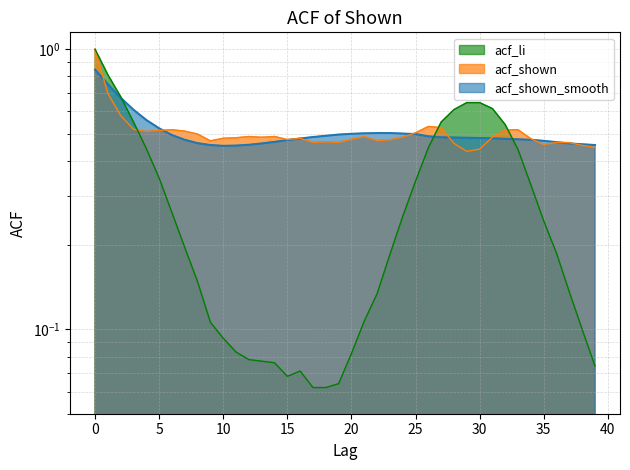

What are all the series names shown in the legend?

acf_shown, acf_shown_smooth, acf_li